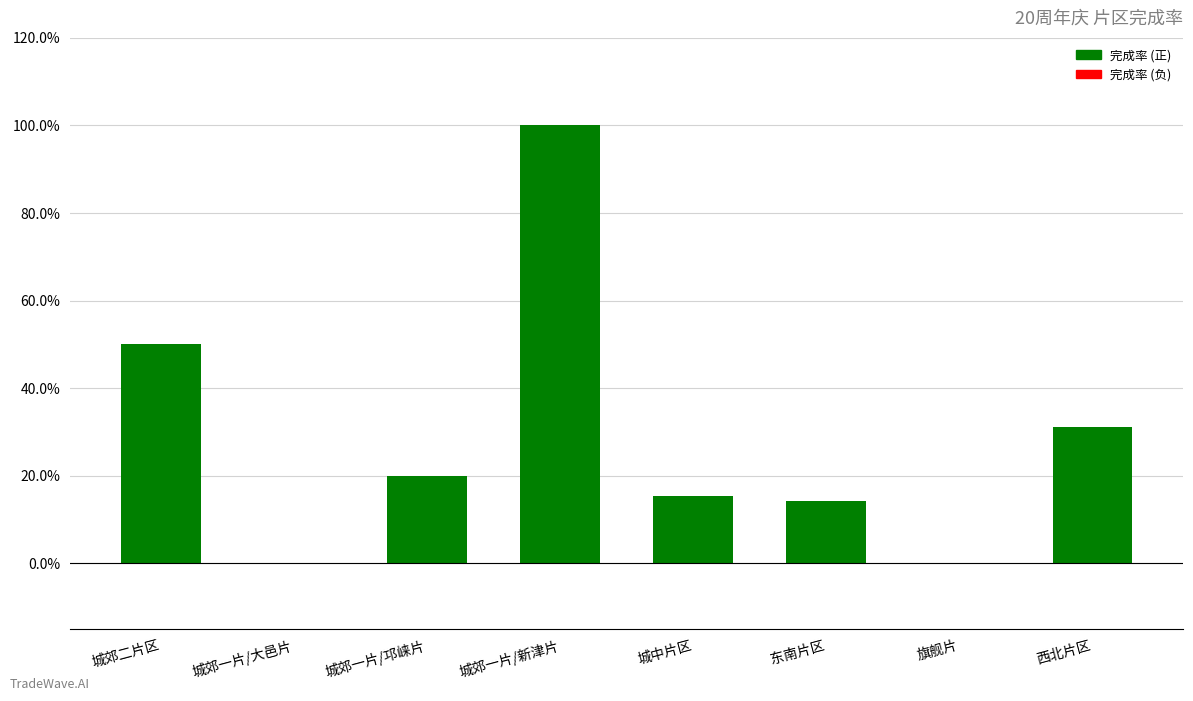

What is the label of the 5th bar from the right?

城郊一片/新津片